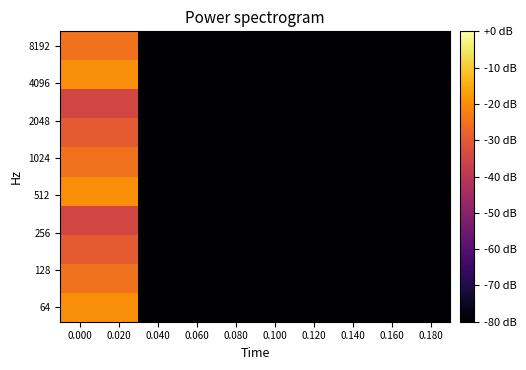

What is the maximum value shown in the chart?

-20